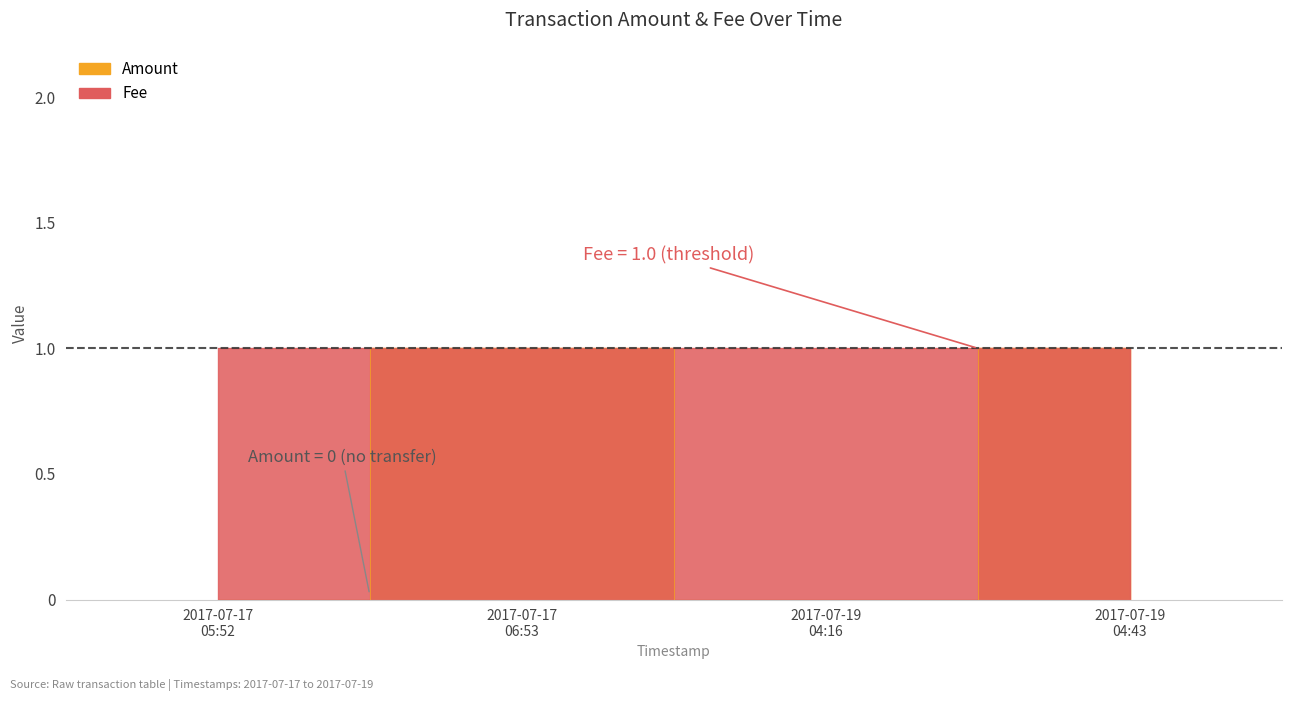

True or false: the data shows 1 at 2017-07-17 06:53.

True